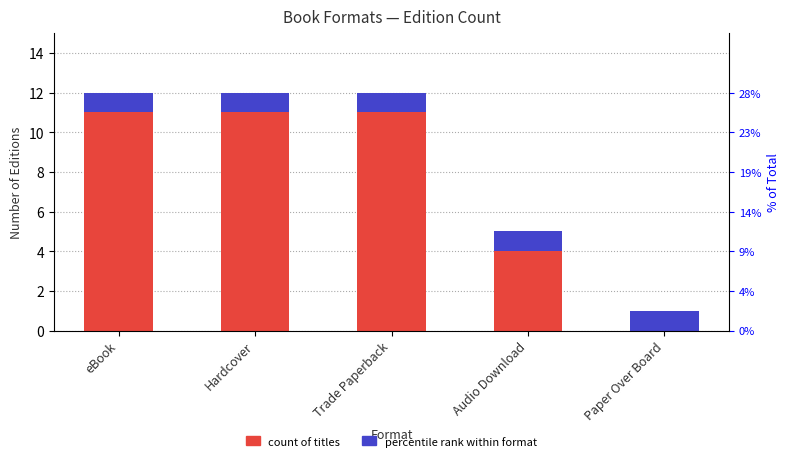

What is the greatest value displayed?

11